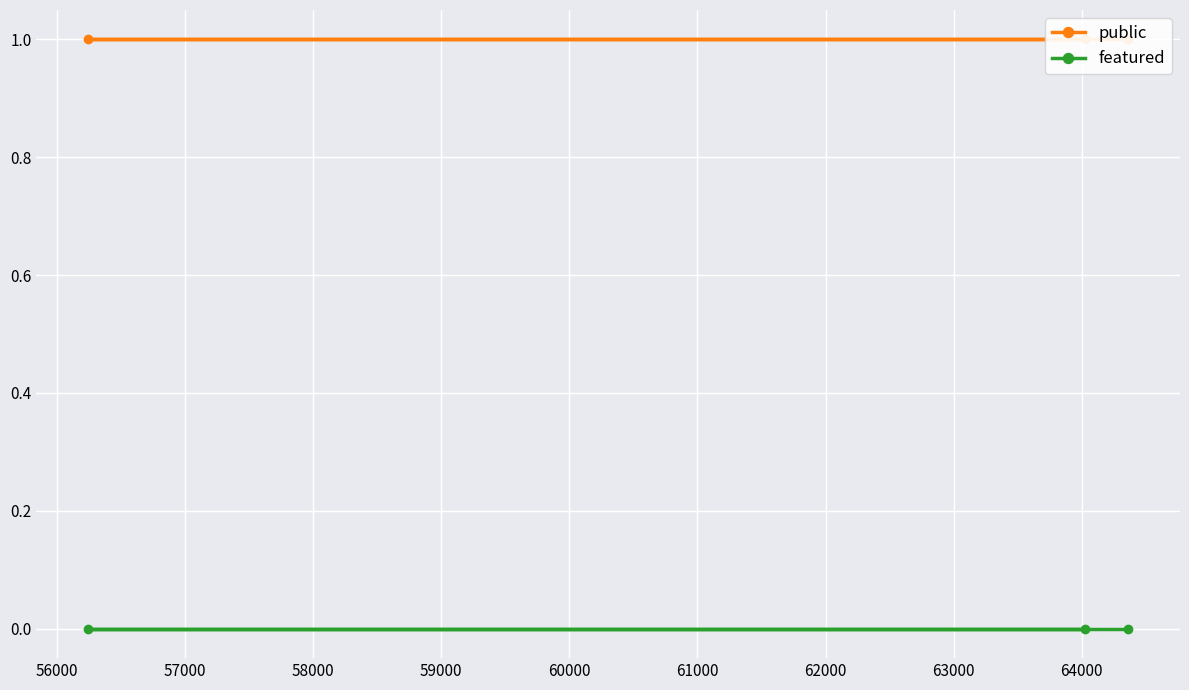

What are all the series names shown in the legend?

public, featured